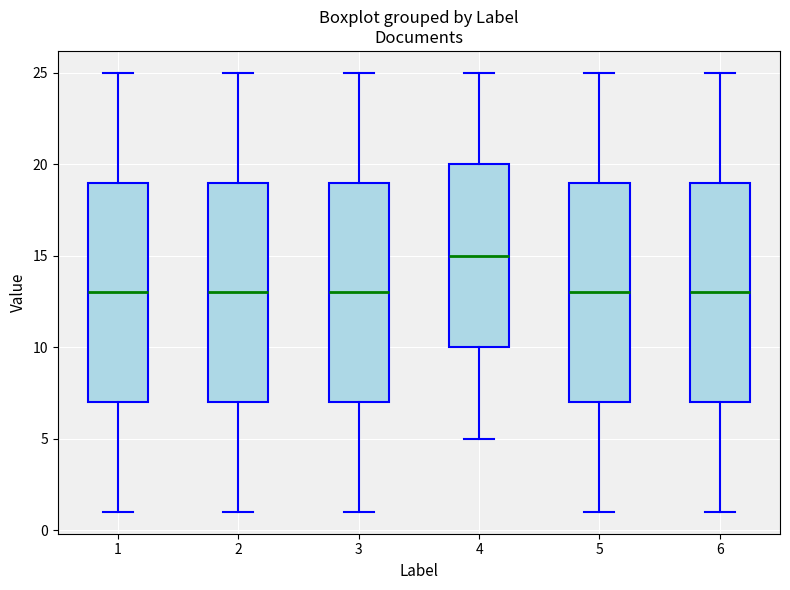

Reading left to right, transcribe this box plot: for each box, give where its median line is, the range the box spans, and where its two whiskers end, as read against the y-axis. The values are not printed on the chart, so give them approximately, as read against the axis.

1: median 13, box 7 to 19, whiskers 1 to 25
2: median 13, box 7 to 19, whiskers 1 to 25
3: median 13, box 7 to 19, whiskers 1 to 25
4: median 15, box 10 to 20, whiskers 5 to 25
5: median 13, box 7 to 19, whiskers 1 to 25
6: median 13, box 7 to 19, whiskers 1 to 25